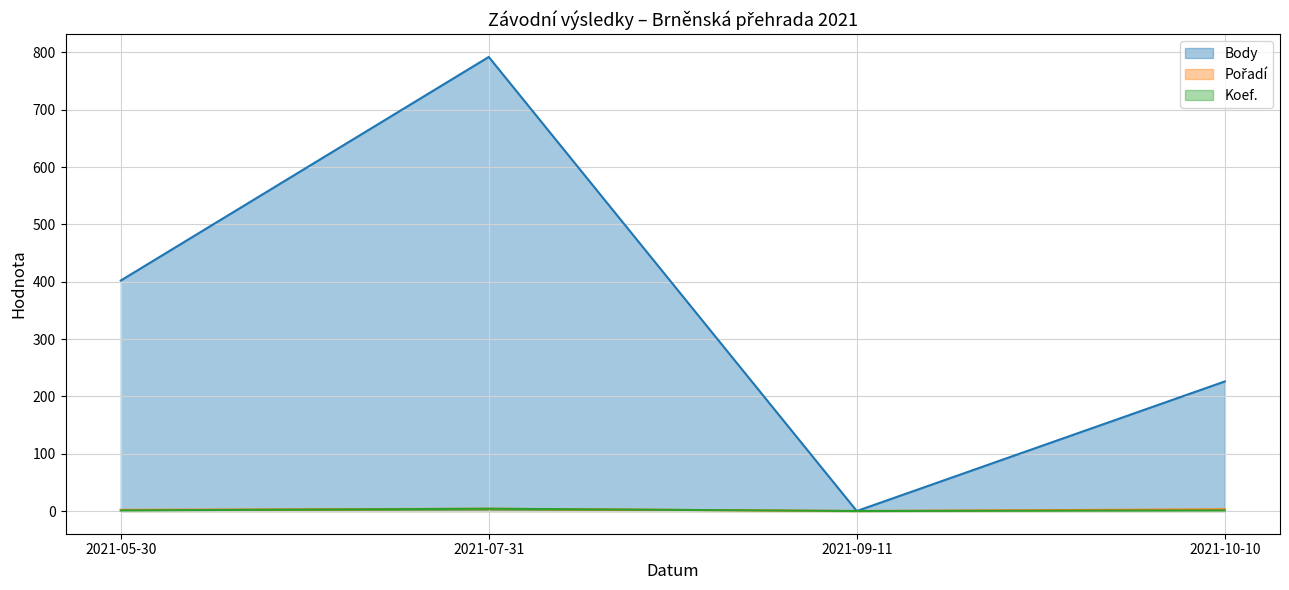

In Body, how many points are higher than both neighbors (excluding endpoints)?

1